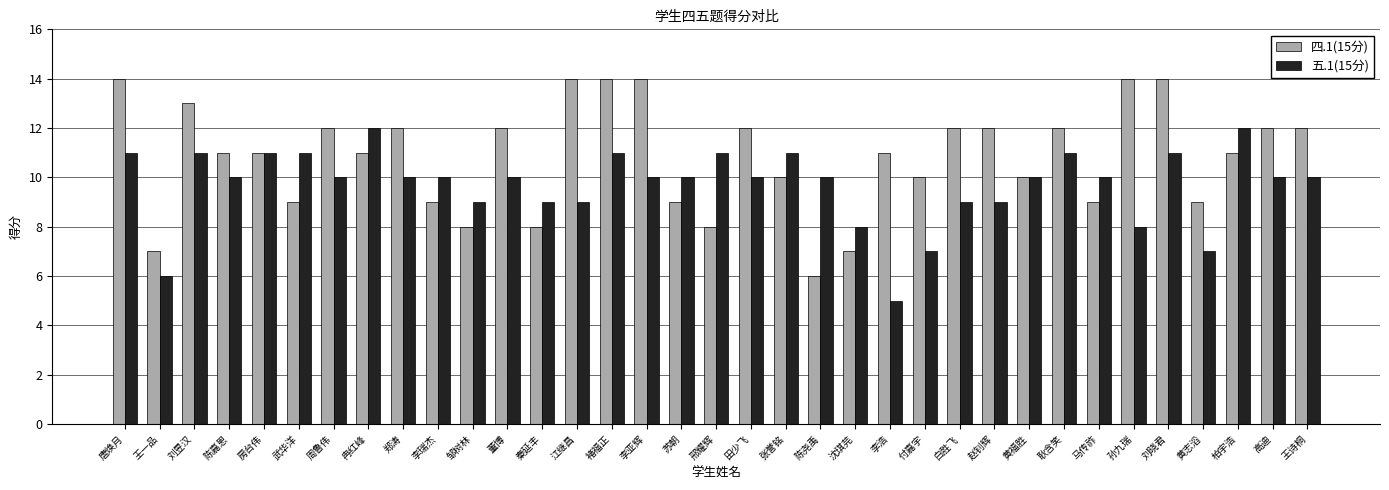

Are the bars horizontal?

No